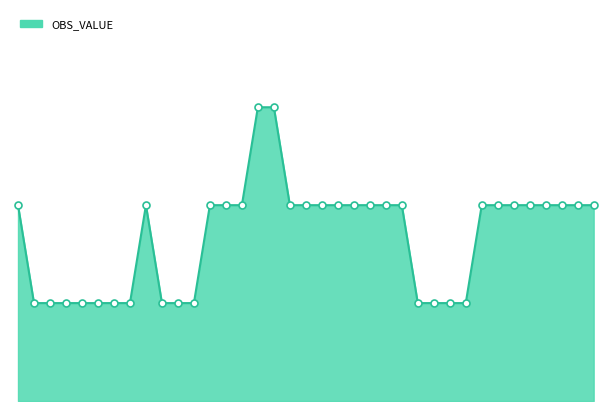

Does the chart have visible grid lines?

No